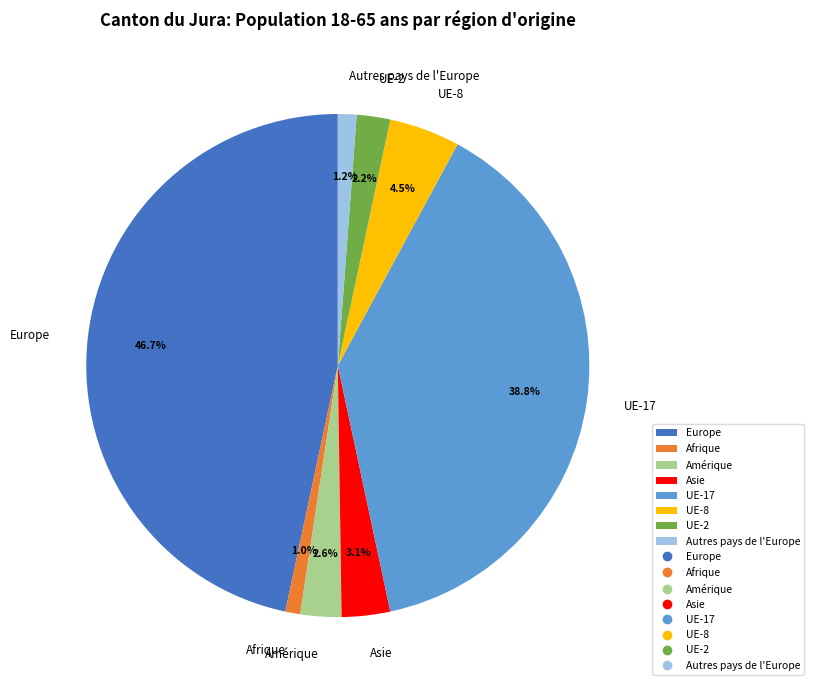

Which category has the biggest portion of the pie?

Europe